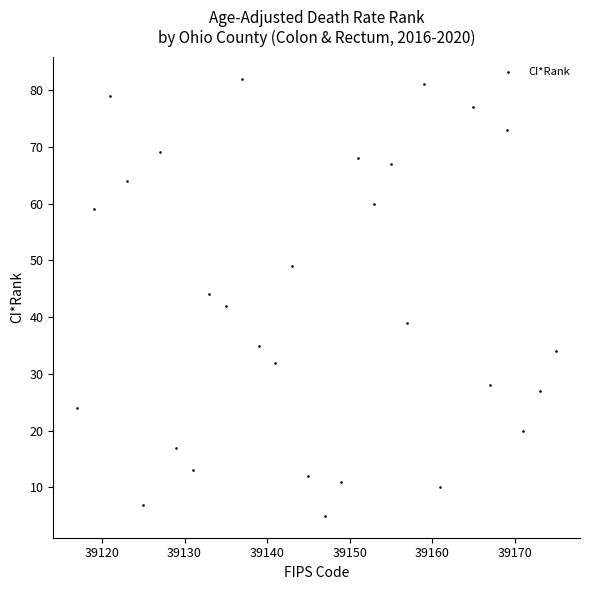

What is the range of Y values (max minus min)?

77